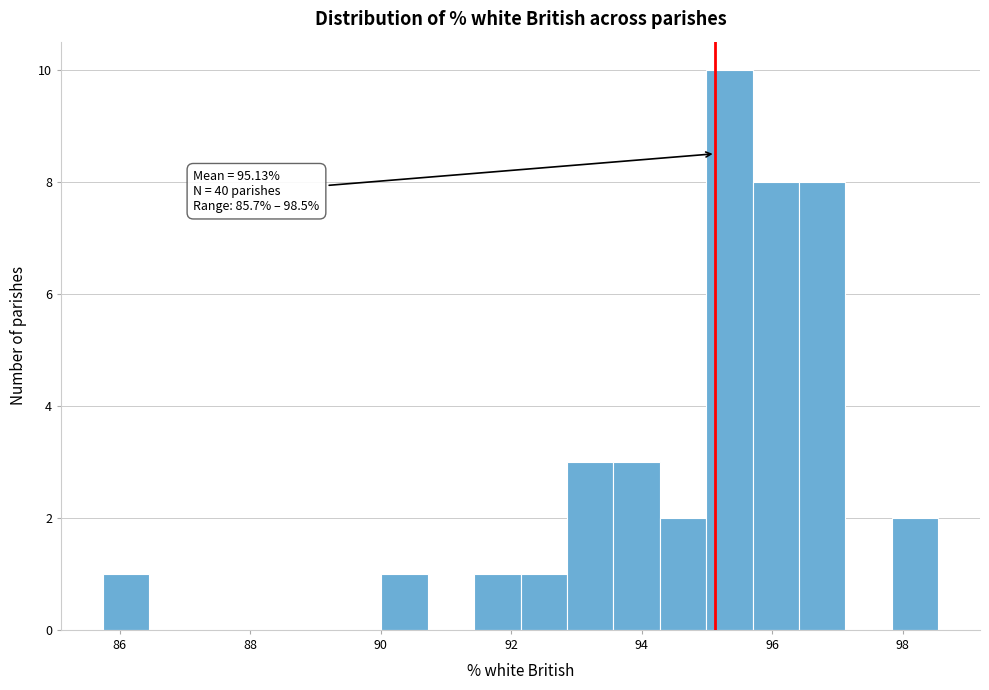

Read against the x-axis, roughly where is the centre of the tallest bar?

95.4